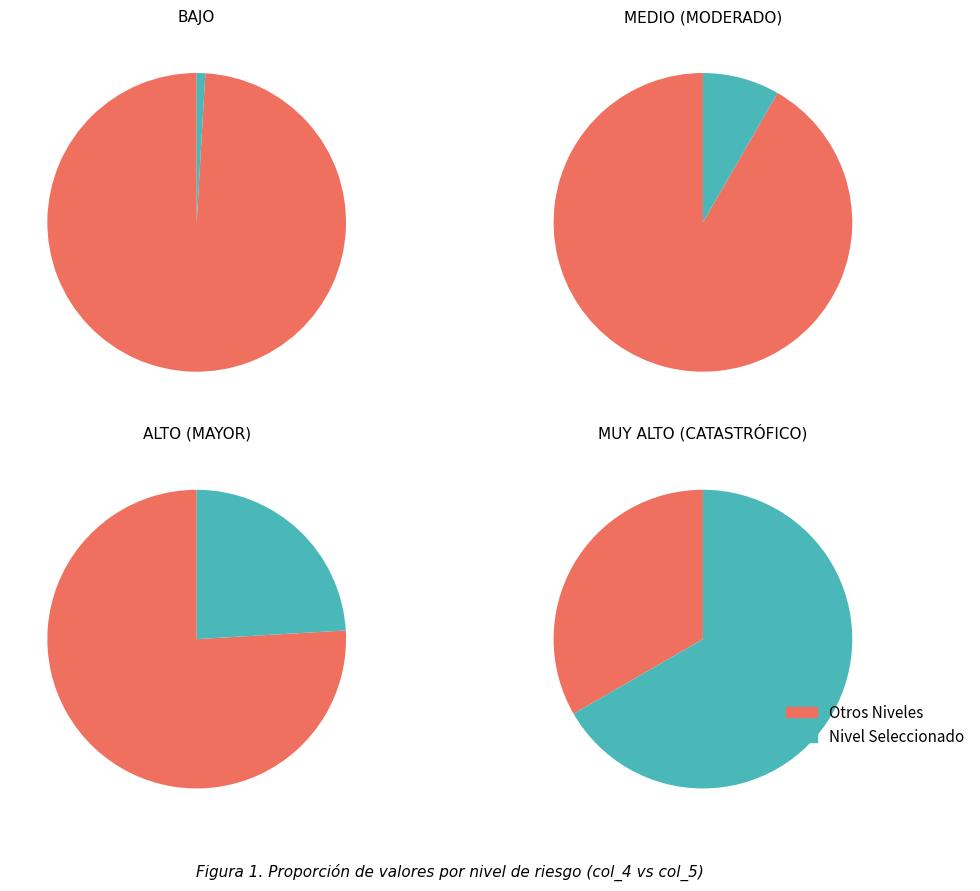

Between ALTO (MAYOR) and MUY ALTO (CATASTRÓFICO), which is larger?

MUY ALTO (CATASTRÓFICO)